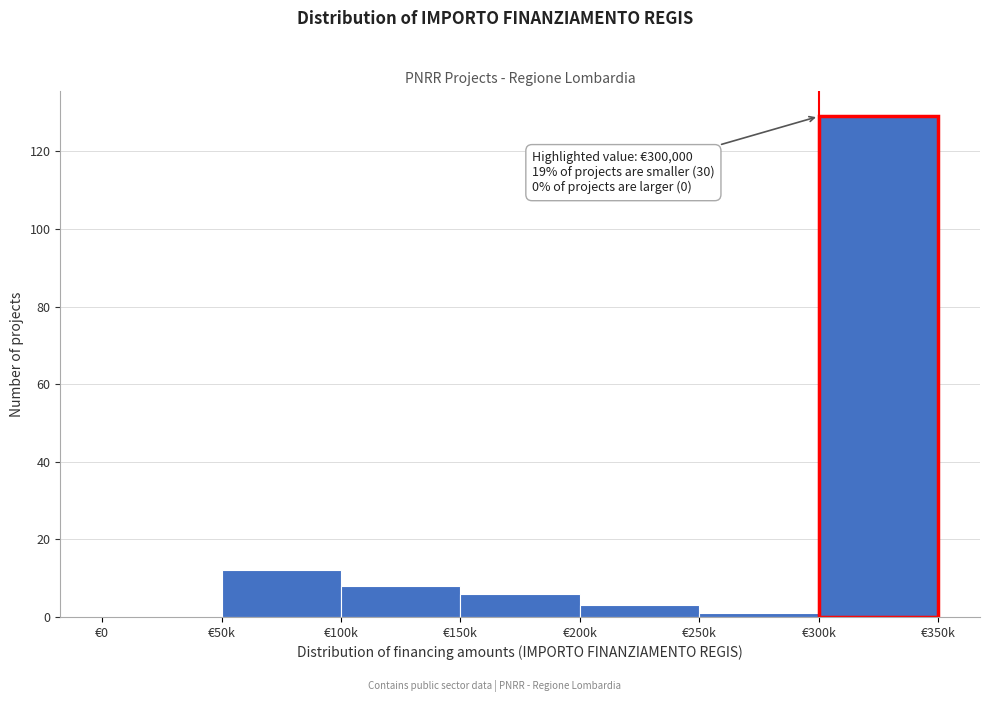

Reading right to left, extract all data points from this chart.

€300k=129	€250k=1	€200k=3	€150k=6	€100k=8	€50k=12	€0=0